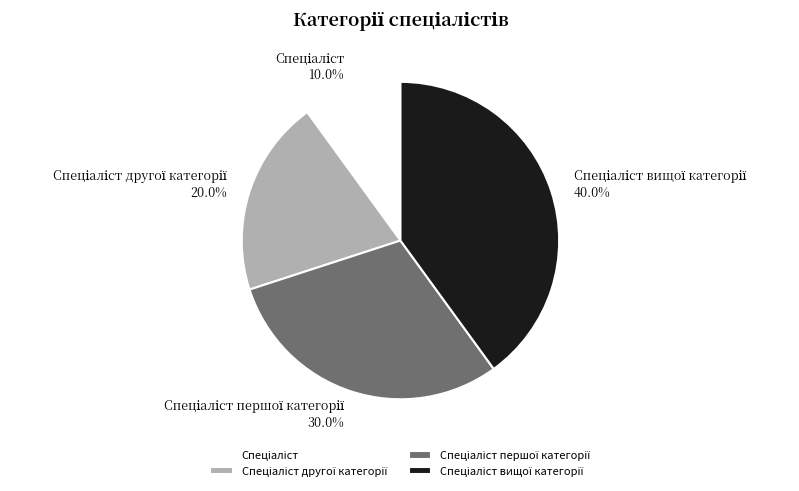

Is there any slice that represents more than half of the pie?

No